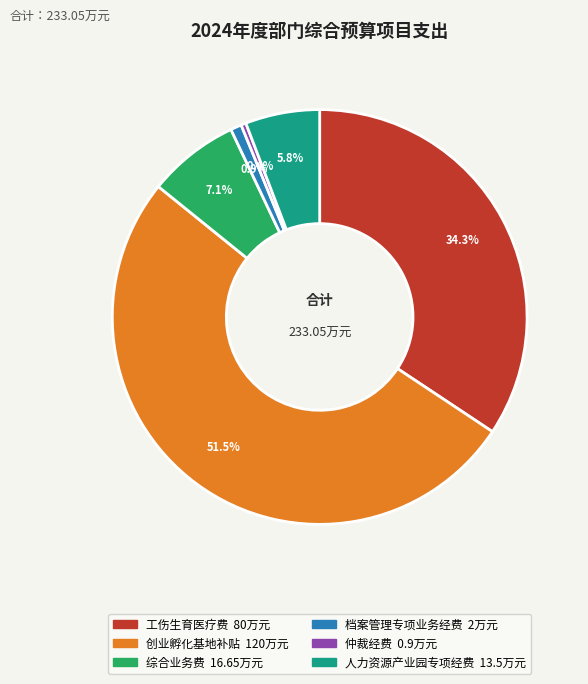

Is there a majority slice in this chart?

Yes